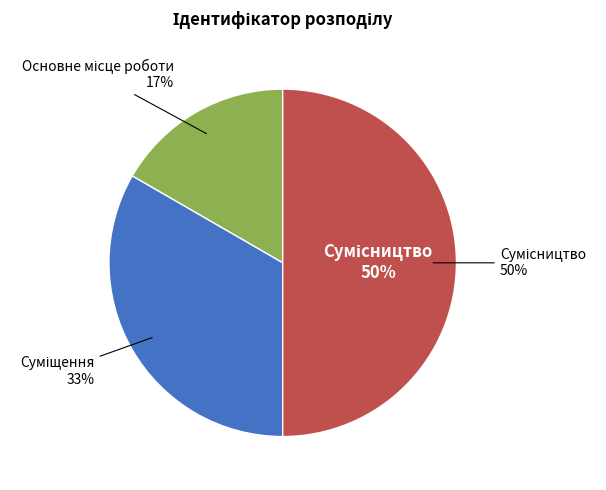

How many segments does this pie chart have?

3